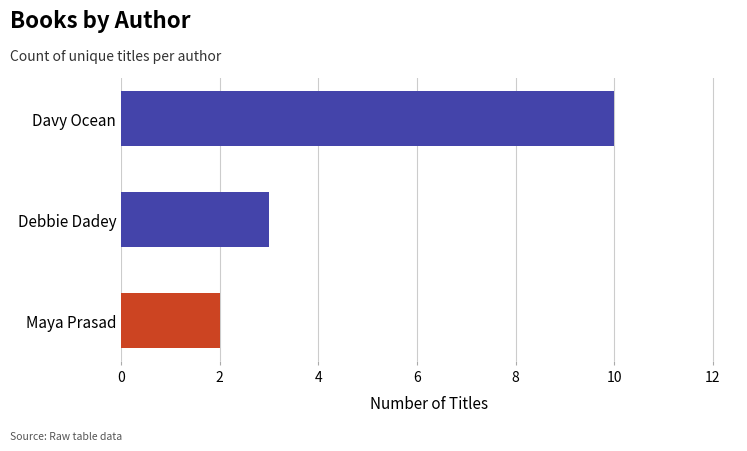

How many values are between 2 and 10?

3